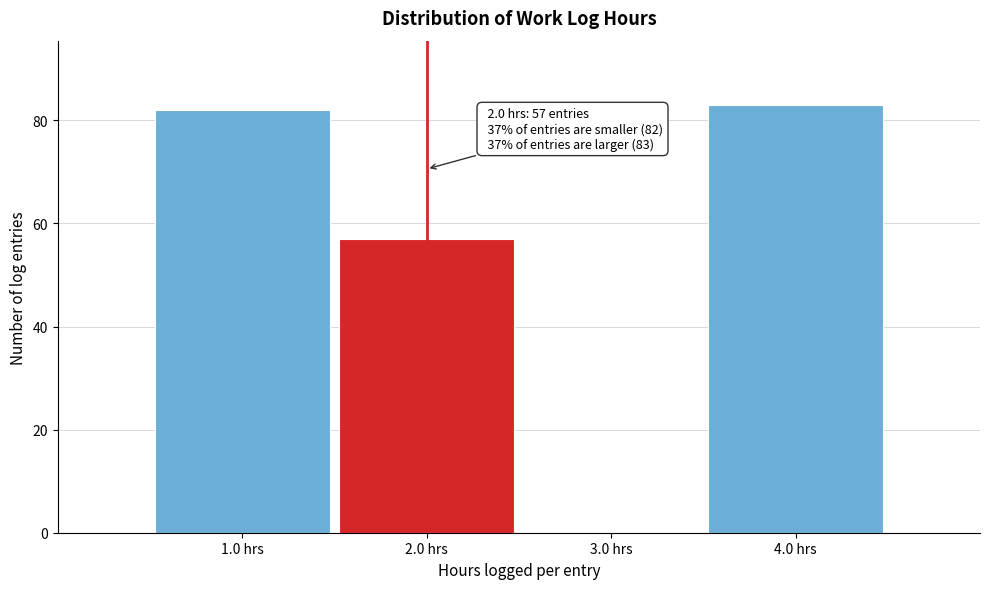

Reading left to right, list all the values displayed in this chart.

1.0 hrs=82	2.0 hrs=57	3.0 hrs=0	4.0 hrs=83